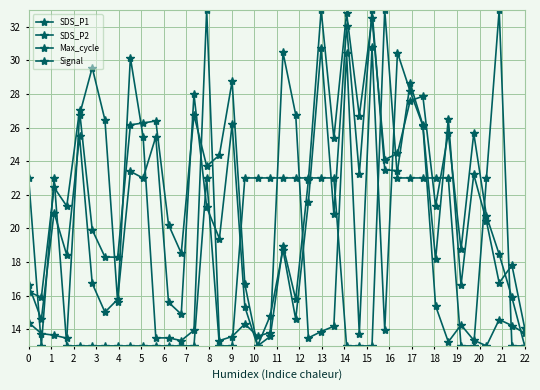

True or false: Signal and SDS_P1 cross at least once.

True